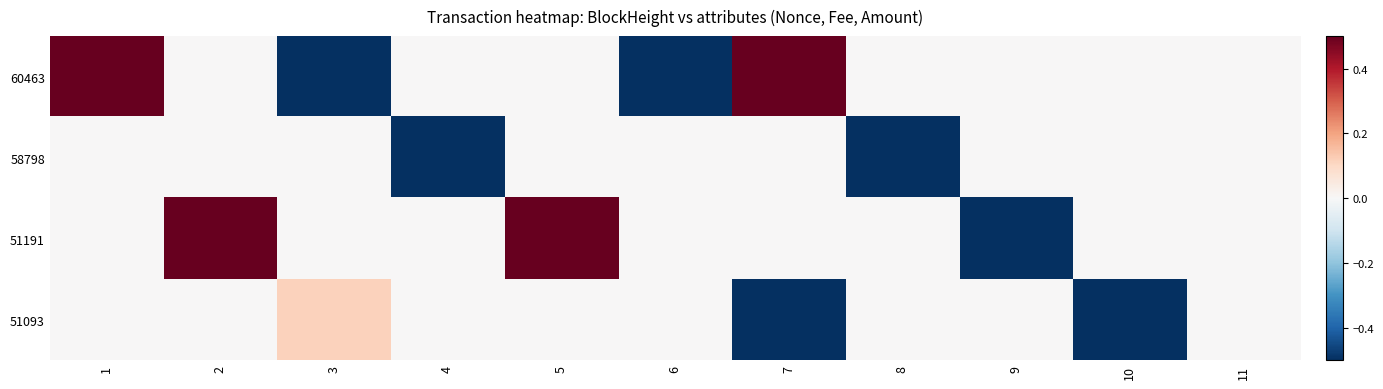

Reading left to right, extract all data points from this chart.

60463: 1=0.5	2=0.0	3=-0.5	4=0.0	5=0.0	6=-0.5	7=0.5	8=0.0	9=0.0	10=0.0	11=0.0
58798: 1=0.0	2=0.0	3=0.0	4=-0.5	5=0.0	6=0.0	7=0.0	8=-0.5	9=0.0	10=0.0	11=0.0
51191: 1=0.0	2=0.5	3=0.0	4=0.0	5=0.5	6=0.0	7=0.0	8=0.0	9=-0.5	10=0.0	11=0.0
51093: 1=0.0	2=0.0	3=0.1	4=0.0	5=0.0	6=0.0	7=-0.5	8=0.0	9=0.0	10=-0.5	11=0.0